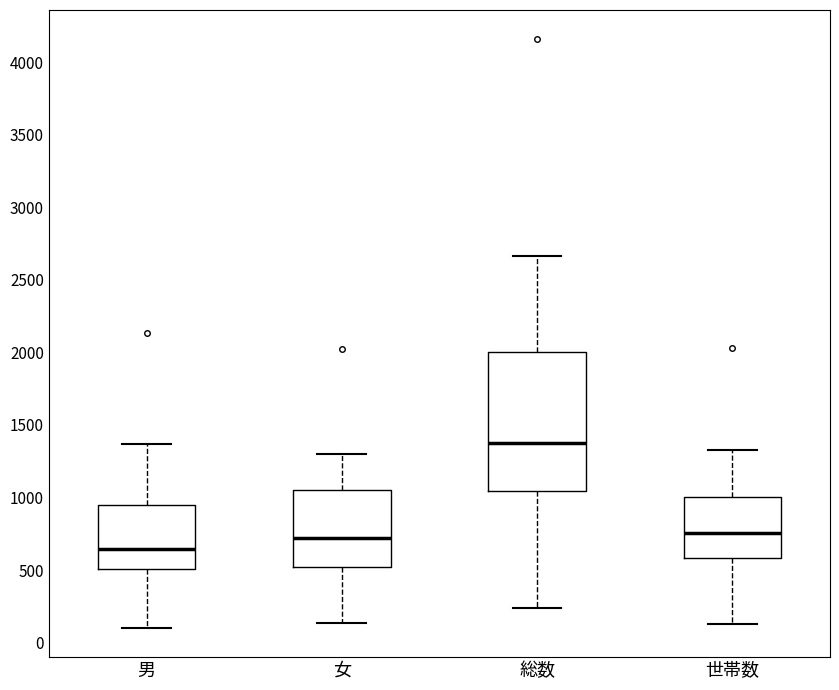

Which box's median line is the highest?

総数